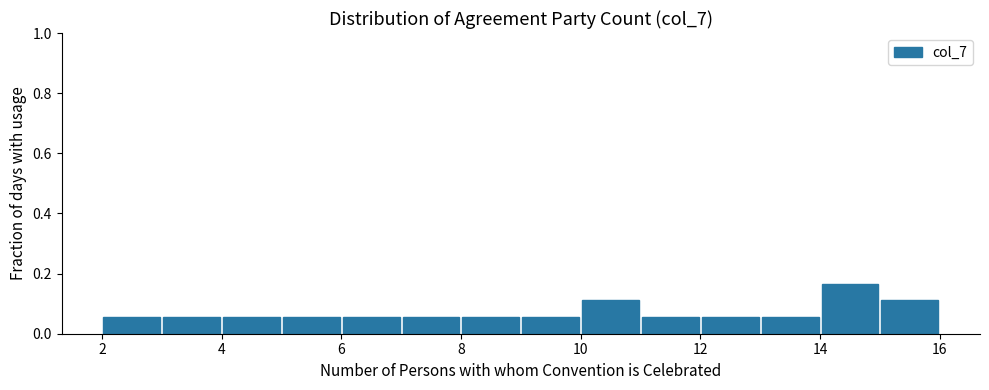

Which range on the x-axis has the tallest bar?

14 to 15